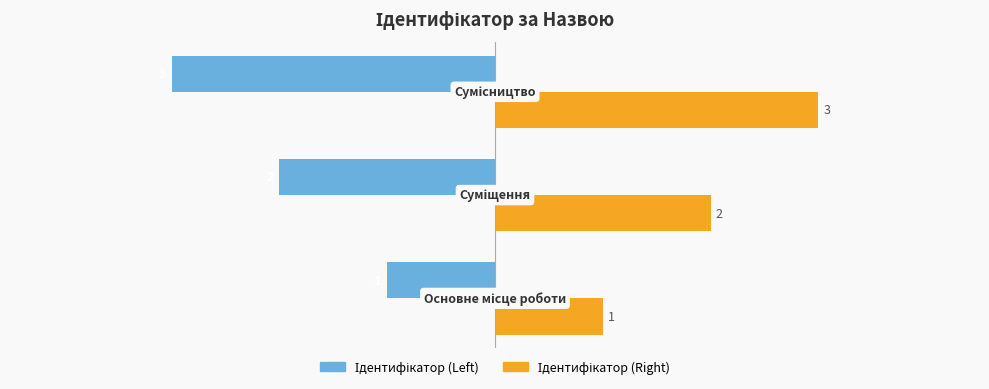

How many data points does each series have?

3